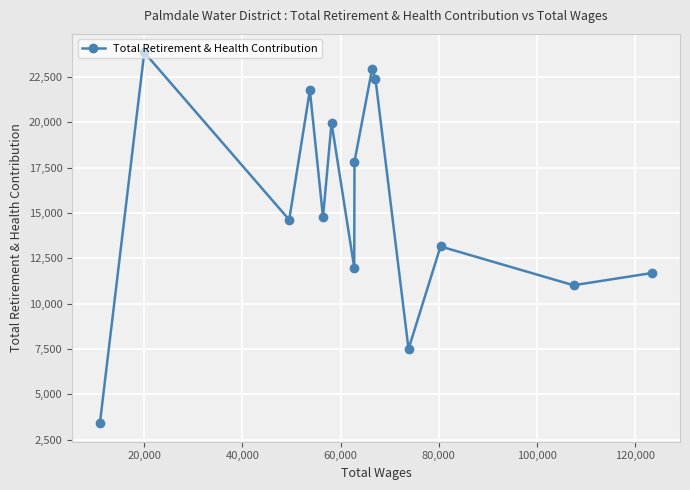

What is the value of the 9th point from the left?

22936